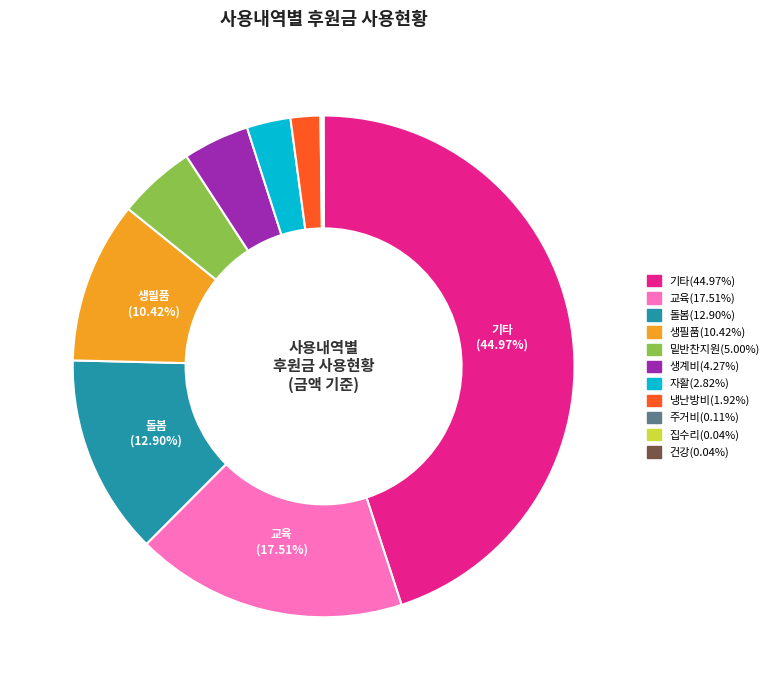

Is there a majority slice in this chart?

No